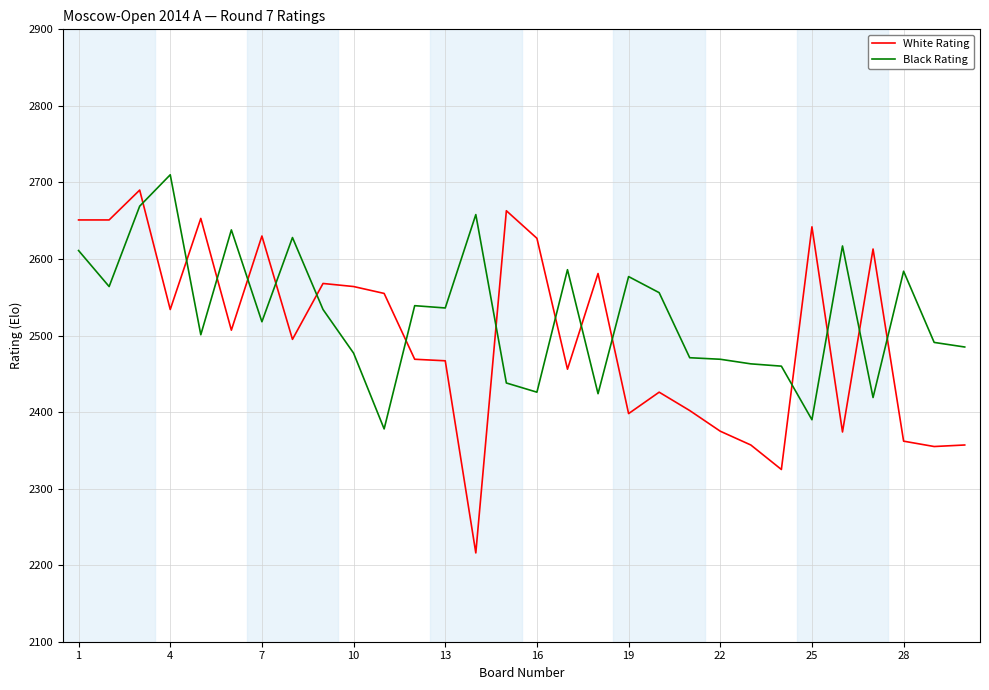

What is the difference between the maximum and second lowest values in the White Rating series?

365